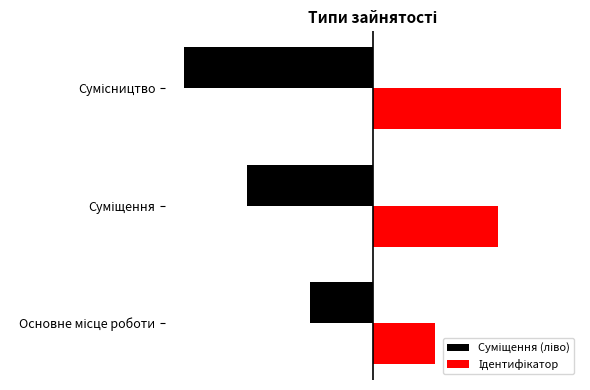

What is the highest value of the Суміщення (ліво) series?

-1